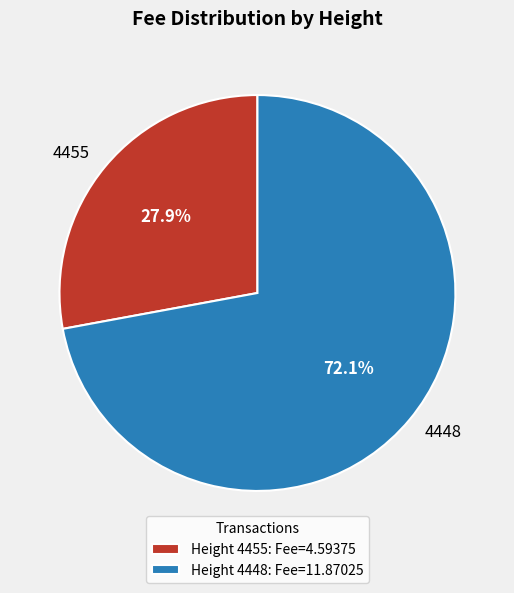

To the nearest percent, what percentage of the pie is 4448?

72%